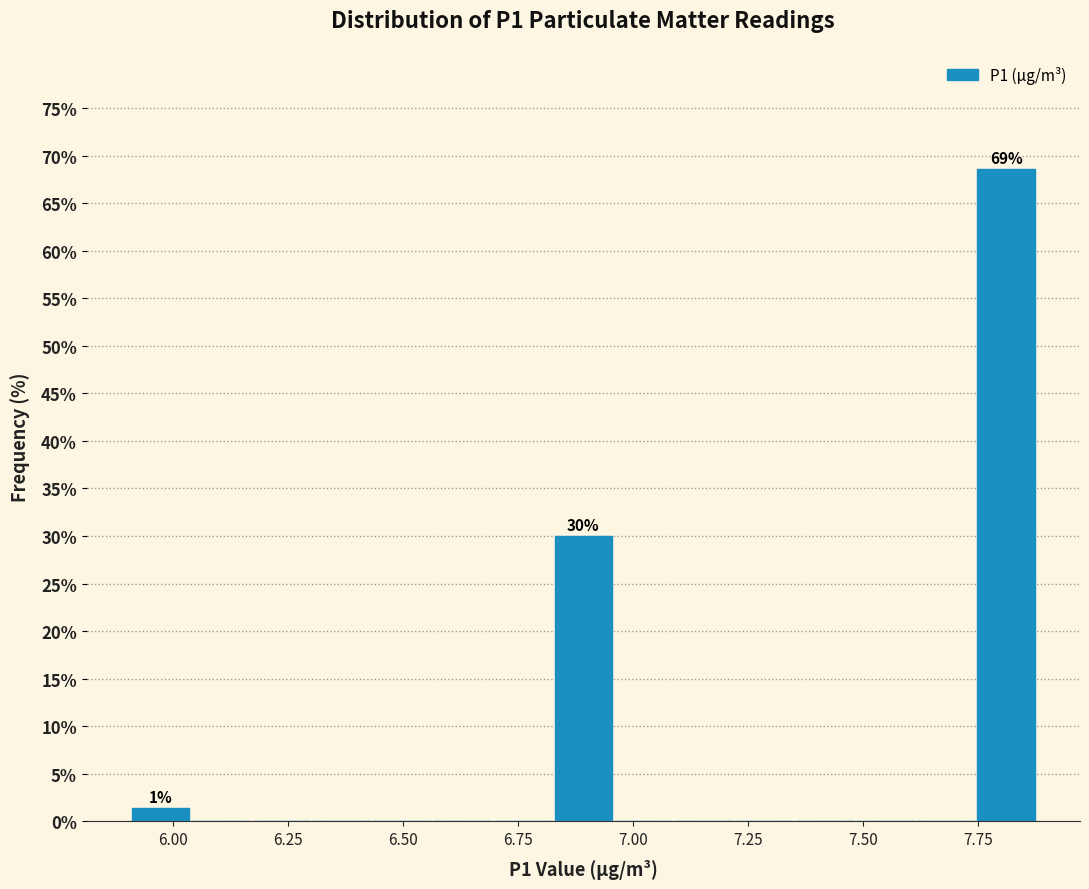

Around what value on the x-axis is the tallest bar? Give the approximate position of its centre, as read against the axis.

7.80